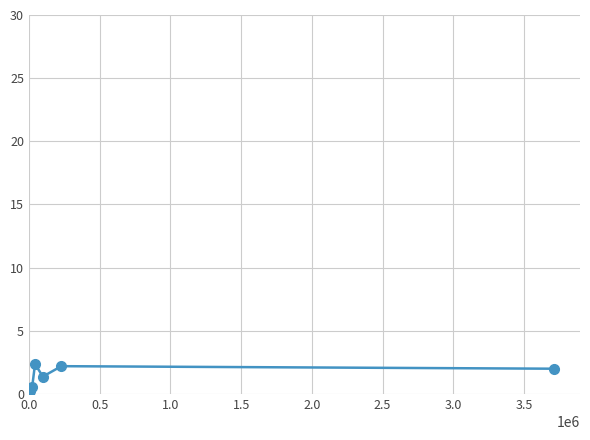

What is the value of the 2nd point from the left?

0.6